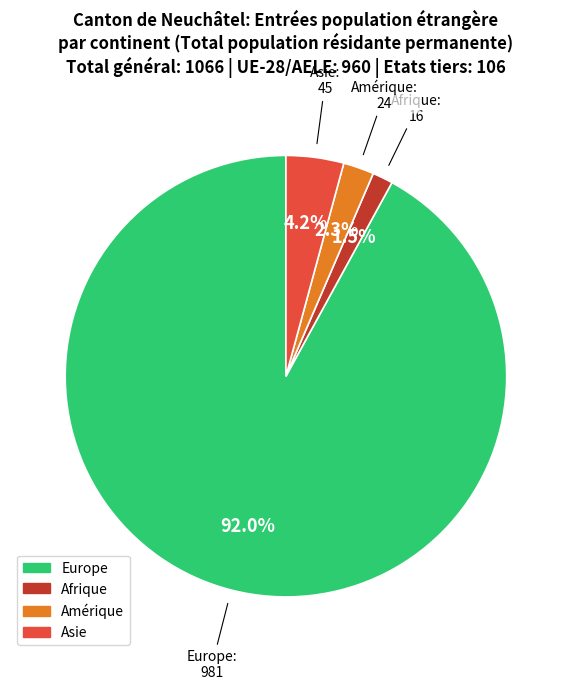

Is there a majority slice in this chart?

Yes